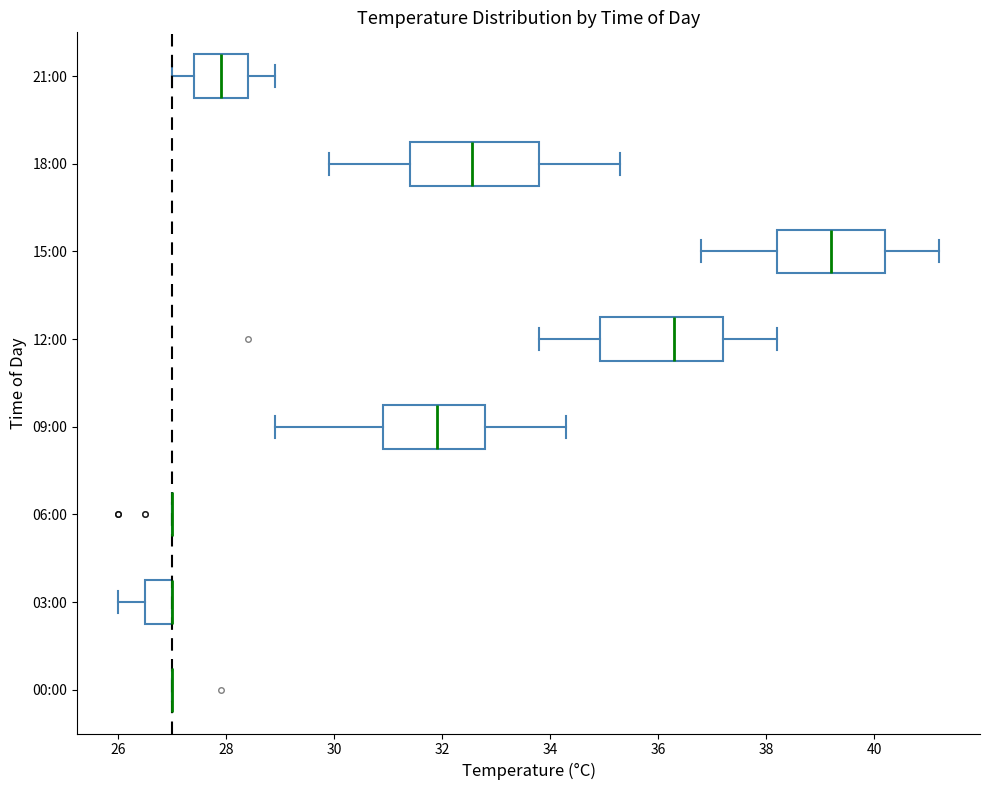

Reading bottom to top, transcribe this box plot: for each box, give where its median line is, the range the box spans, and where its two whiskers end, as read against the x-axis. The values are not printed on the chart, so give them approximately, as read against the axis.

00:00: box collapsed to a line at 27.0, whiskers 27.0 to 27.0
03:00: median 27.0 (drawn on the box's right edge), box 26.6 to 27.0, whiskers 26.0 to 27.0
06:00: box collapsed to a line at 27.0, whiskers 27.0 to 27.0
09:00: median 32.0, box 31.0 to 32.8, whiskers 29.0 to 34.4
12:00: median 36.4, box 35.0 to 37.2, whiskers 33.8 to 38.2
15:00: median 39.2, box 38.2 to 40.2, whiskers 36.8 to 41.2
18:00: median 32.6, box 31.4 to 33.8, whiskers 30.0 to 35.4
21:00: median 28.0, box 27.4 to 28.4, whiskers 27.0 to 29.0